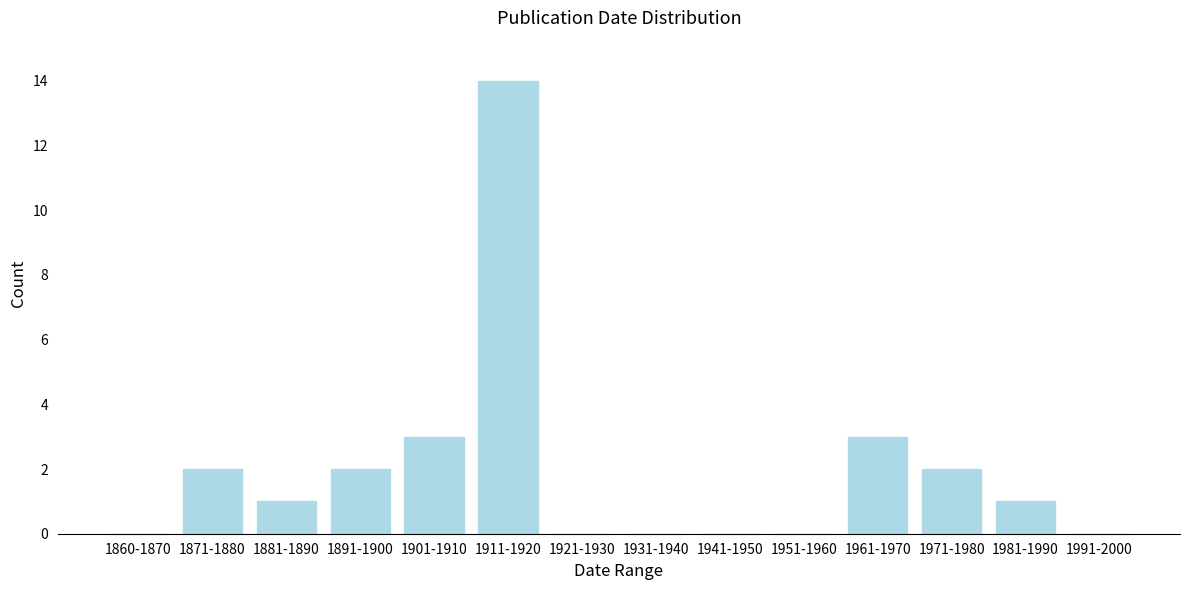

Reading right to left, list all the values displayed in this chart.

1991-2000=0	1981-1990=1	1971-1980=2	1961-1970=3	1951-1960=0	1941-1950=0	1931-1940=0	1921-1930=0	1911-1920=14	1901-1910=3	1891-1900=2	1881-1890=1	1871-1880=2	1860-1870=0